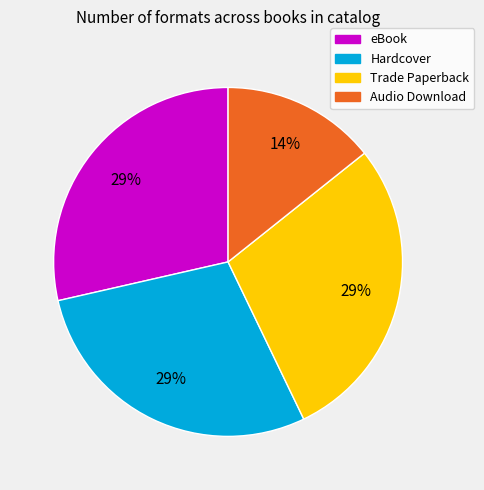

The Audio Download slice represents 14% of the pie. True or false?

True